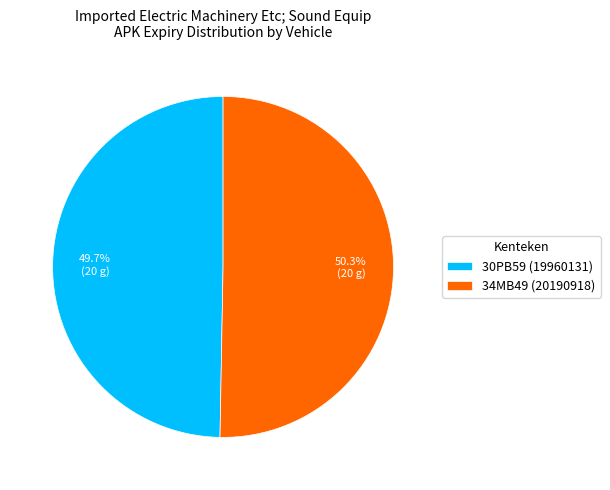

To the nearest percent, what is the combined percentage of 34MB49 and 30PB59?

100%